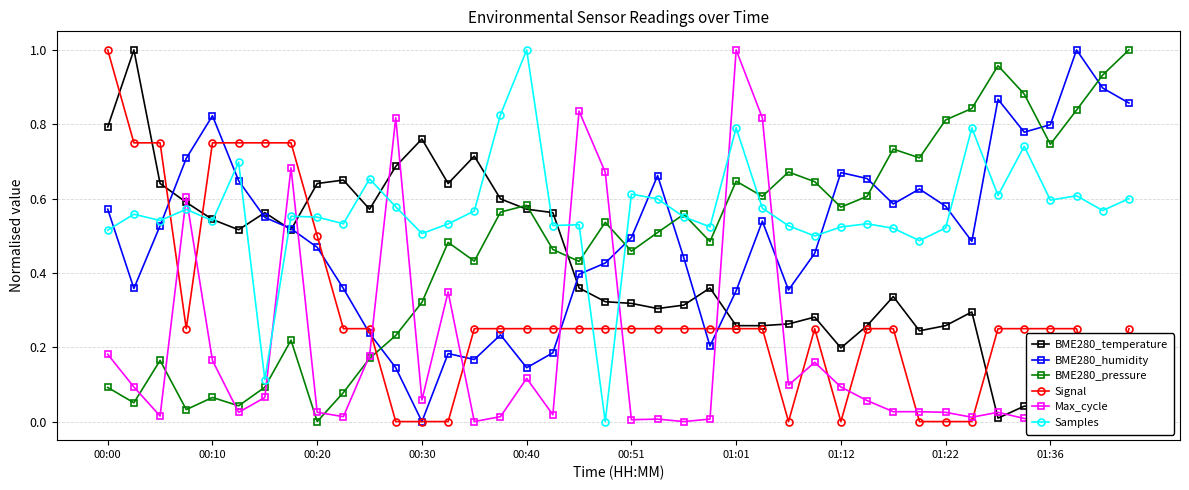

True or false: BME280_pressure has a value of 0.3 at 00:40.

False